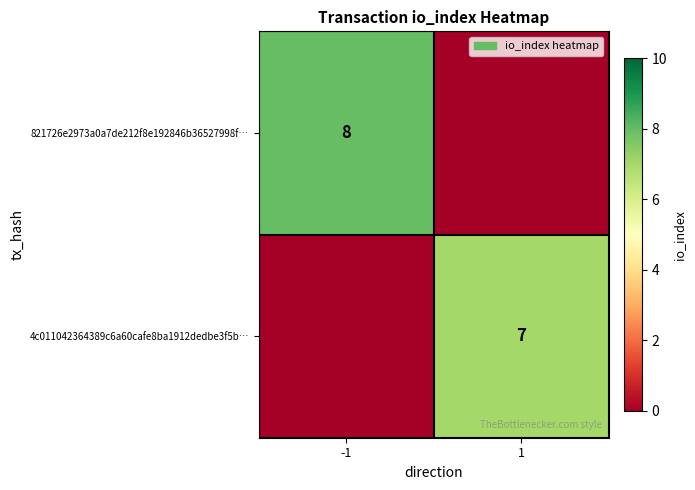

The value of 821726e2973a0a7de212f8e192846b36527998f… at -1 is 2. True or false?

False